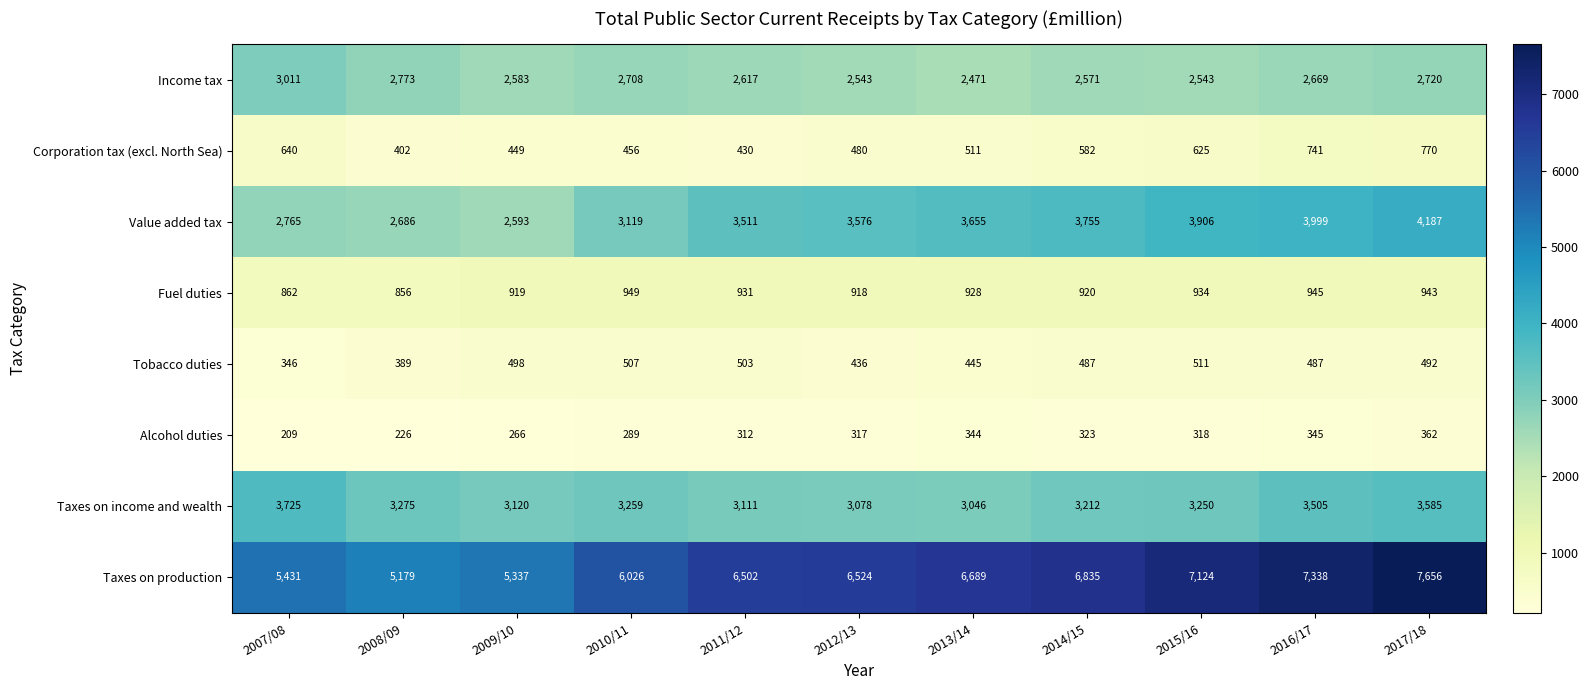

Rank the series by their maximum value, from highest to lowest.

Taxes on production, Value added tax, Taxes on income and wealth, Income tax, Fuel duties, Corporation tax (excl. North Sea), Tobacco duties, Alcohol duties